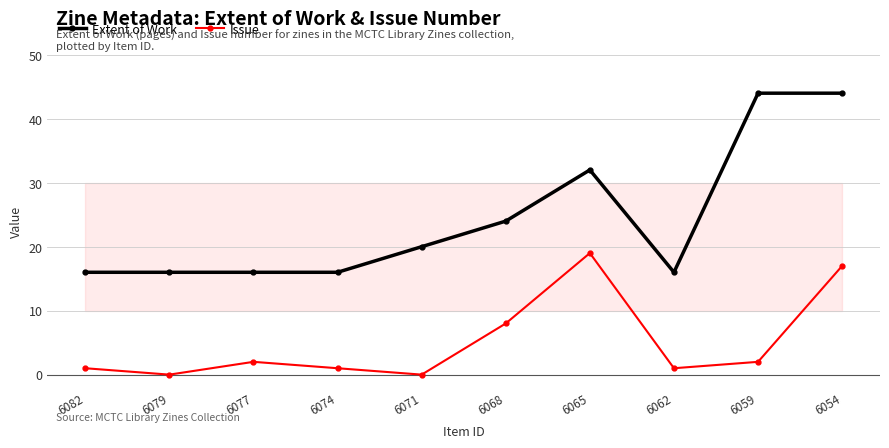

What is the greatest value displayed?

44